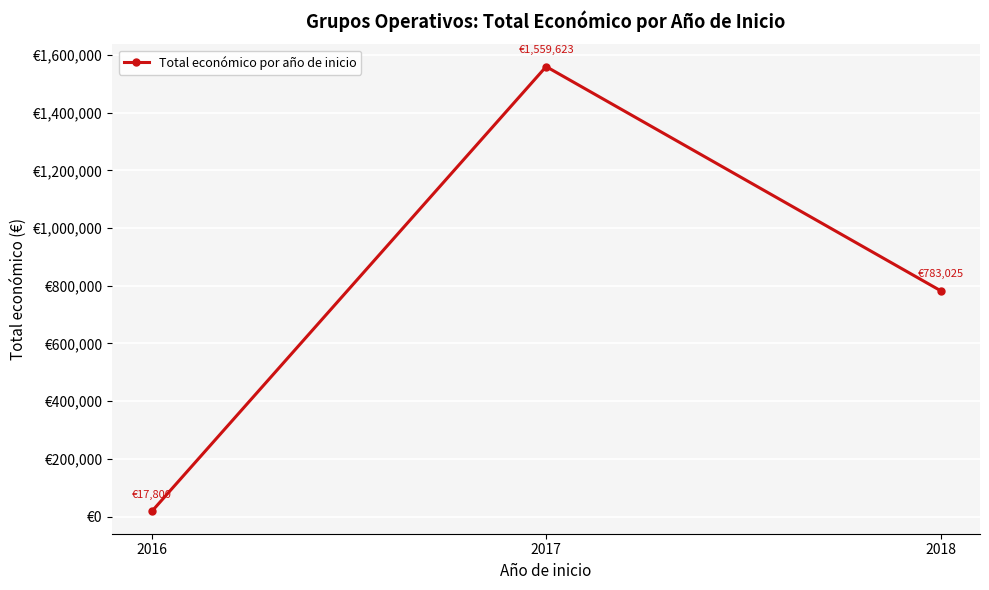

Does the chart have visible grid lines?

Yes